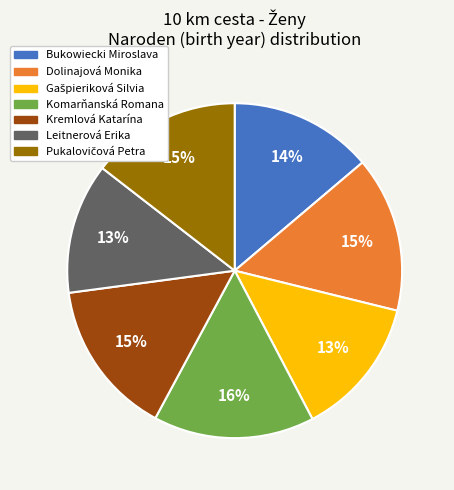

To the nearest percent, what portion does Dolinajová Monika represent?

15%